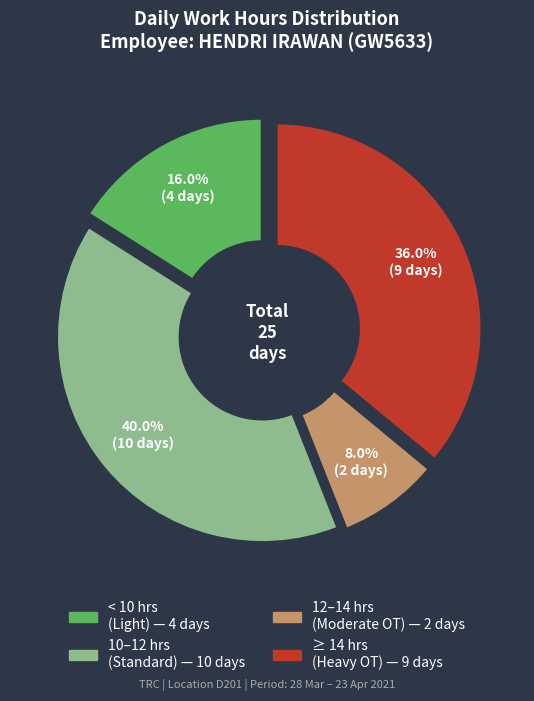

Is there any slice that represents more than half of the pie?

No